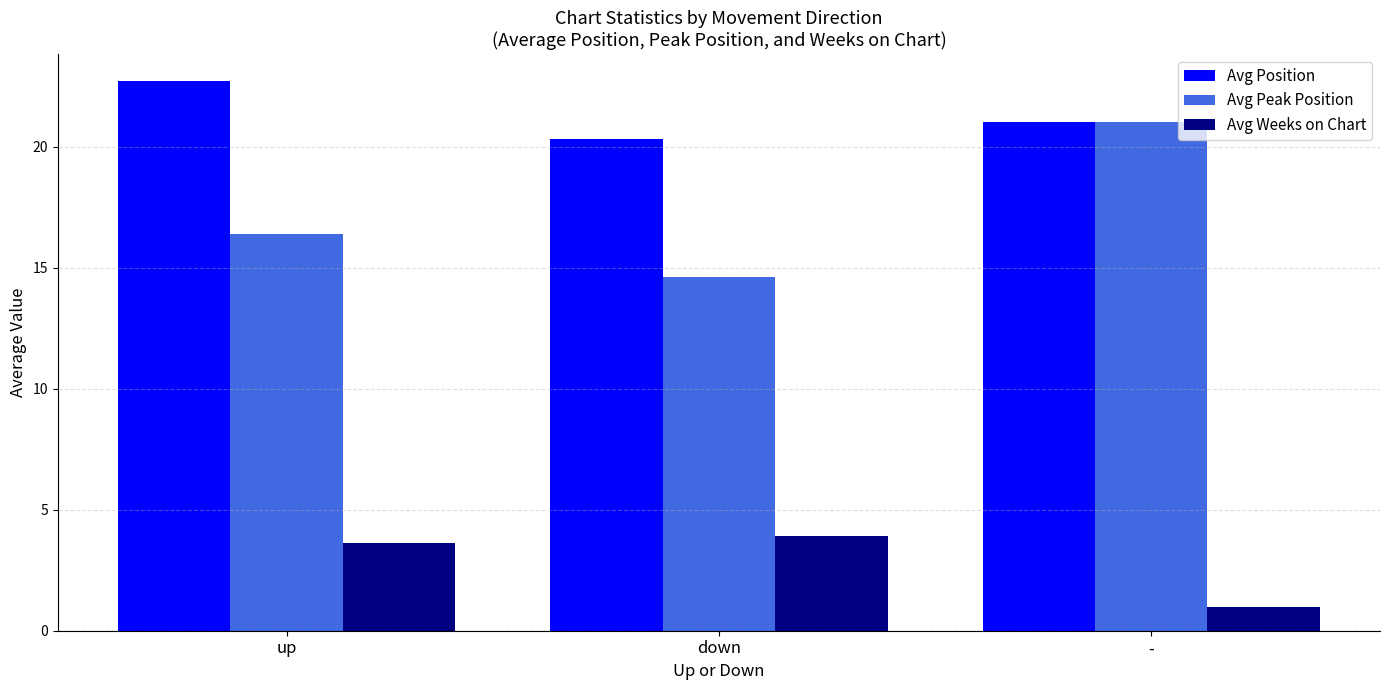

What is the total value across all series at up?

42.7